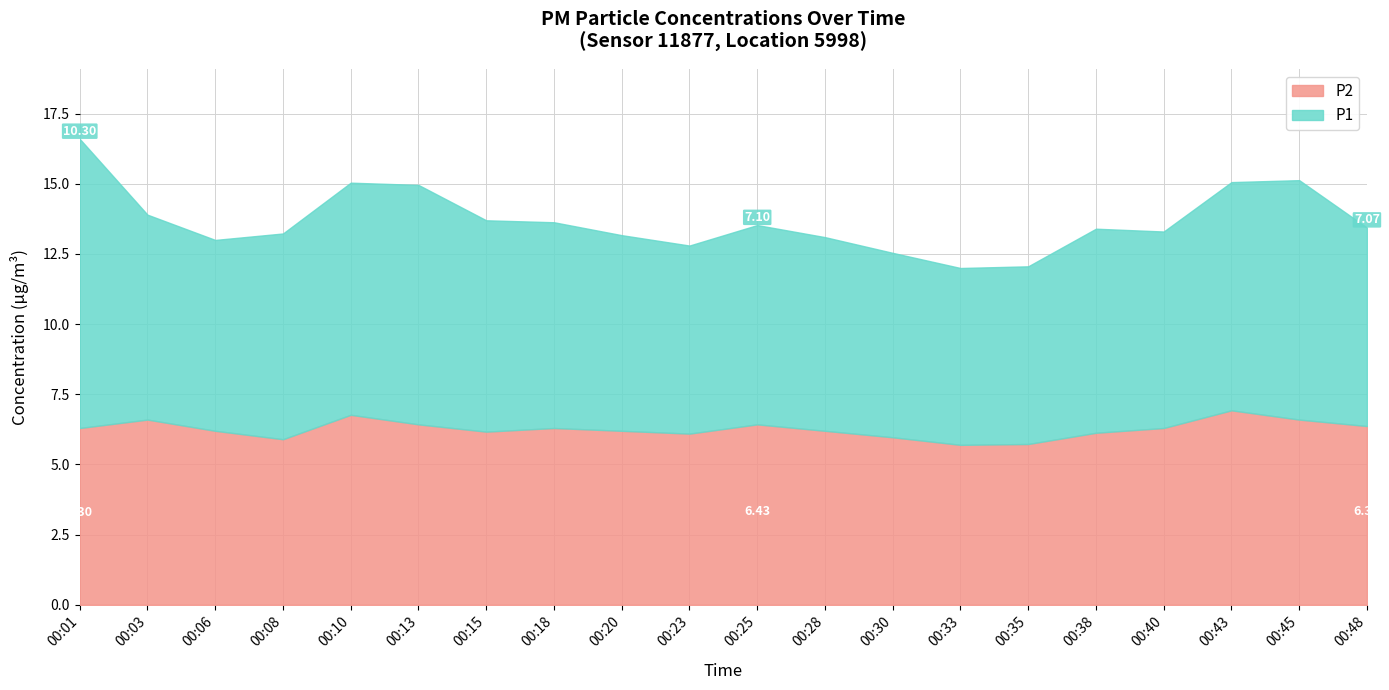

How many interior local peaks does the P1 series have?

4